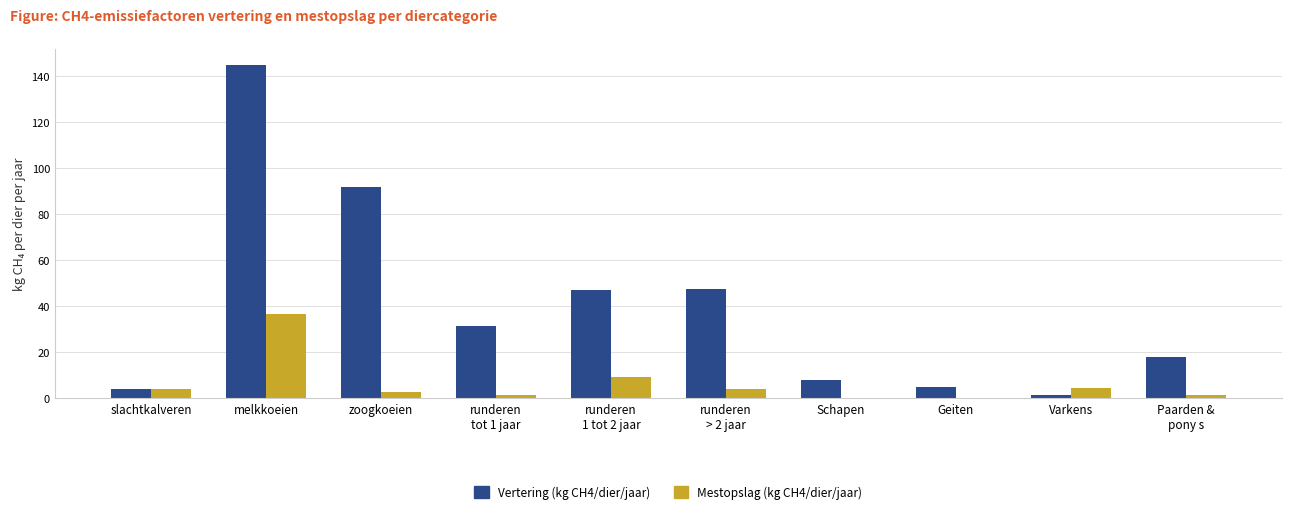

Which series has the largest total across all categories?

Vertering (kg CH4/dier/jaar)